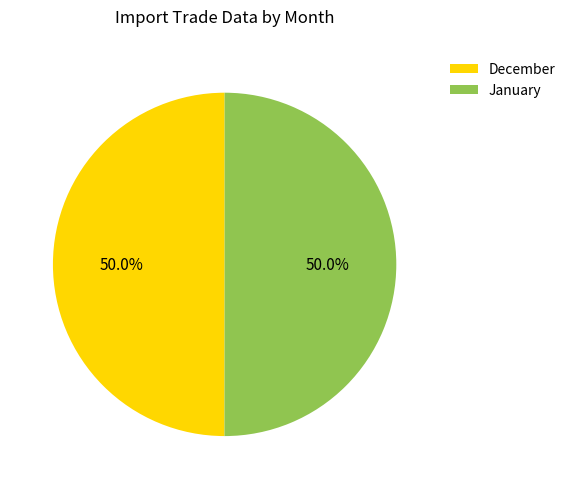

To the nearest percent, what portion does December represent?

50%